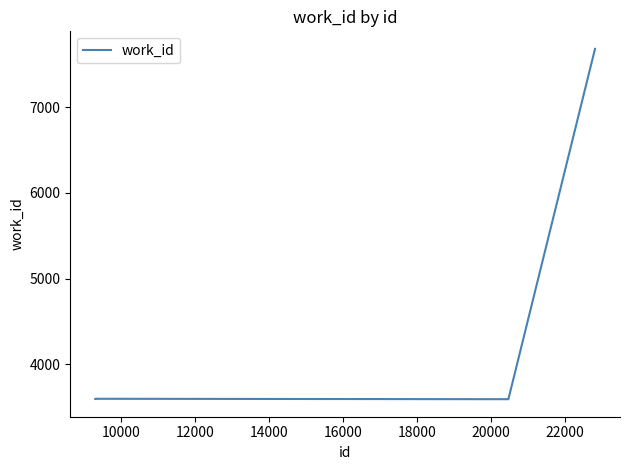

What is the greatest value displayed?

7684